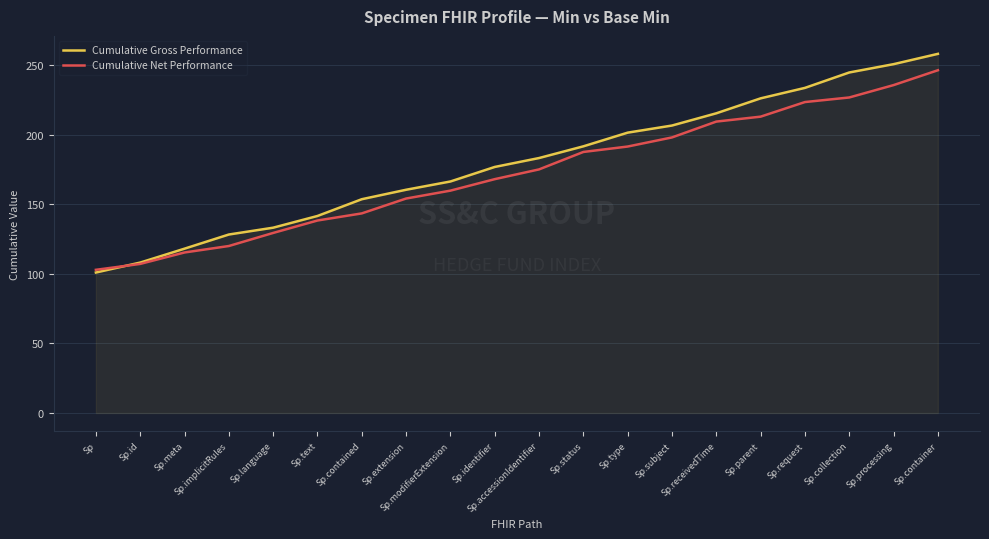

What is the total value across all series at Sp?

203.9